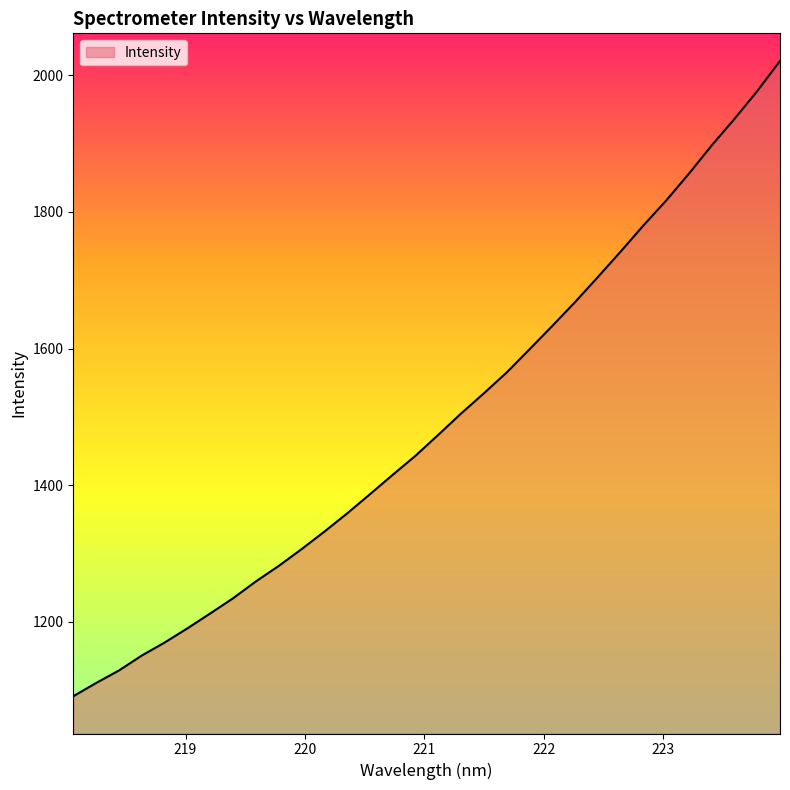

What is the minimum value shown in the chart?

1090.8